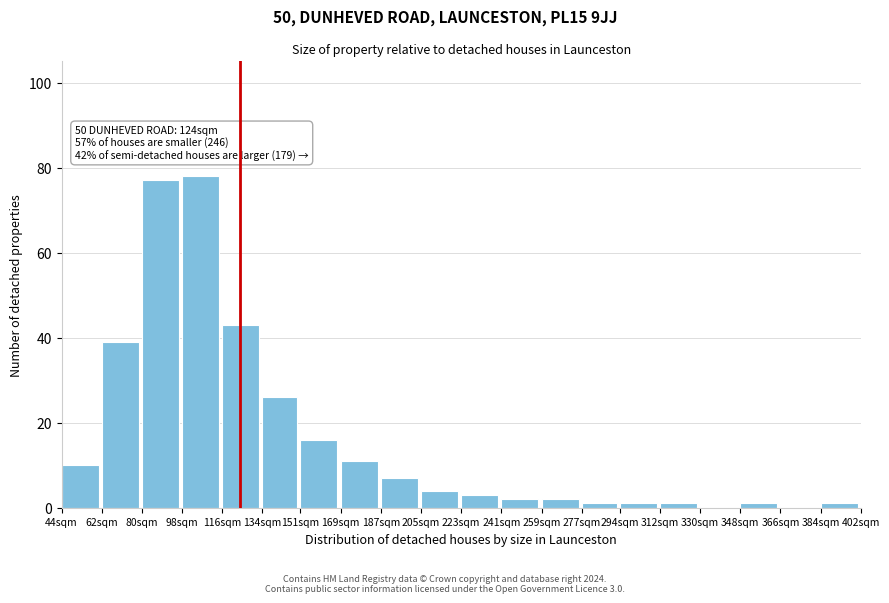

Reading left to right, what are all the values shown in this chart?

44sqm=10	62sqm=39	80sqm=77	98sqm=78	116sqm=43	134sqm=26	151sqm=16	169sqm=11	187sqm=7	205sqm=4	223sqm=3	241sqm=2	259sqm=2	277sqm=1	294sqm=1	312sqm=1	330sqm=0	348sqm=1	366sqm=0	384sqm=1